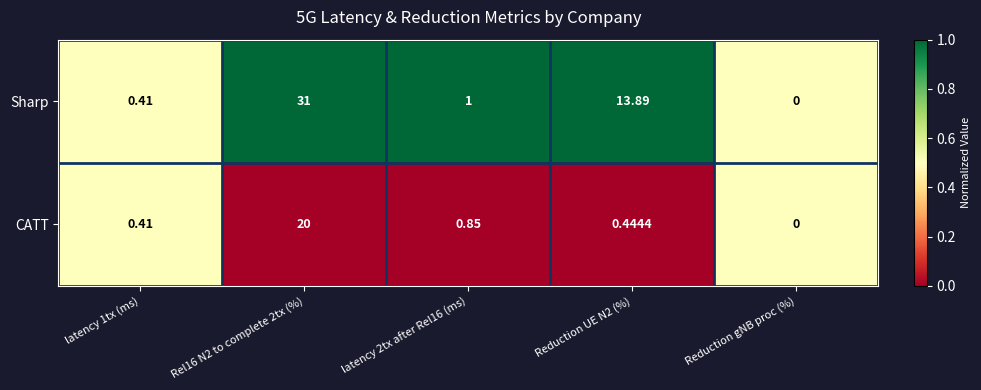

At which category does the chart reach its minimum across all series?

Reduction gNB proc (%)